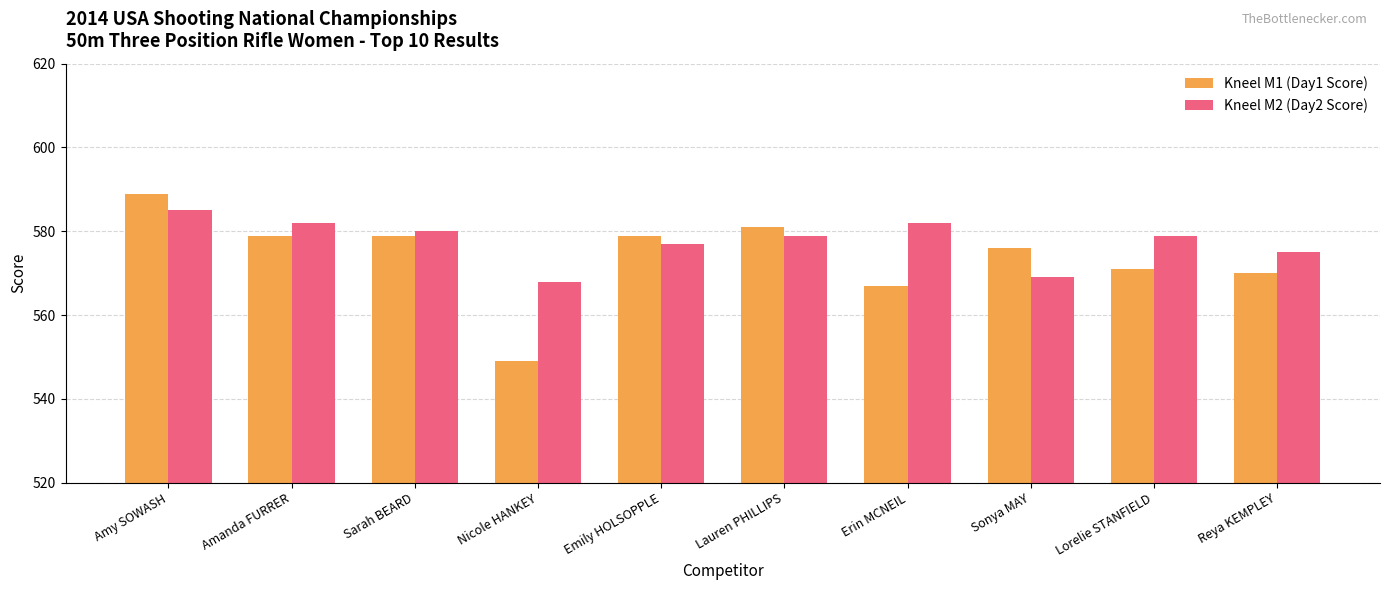

What is the average value of the Kneel M1 (Day1 Score) series?

574